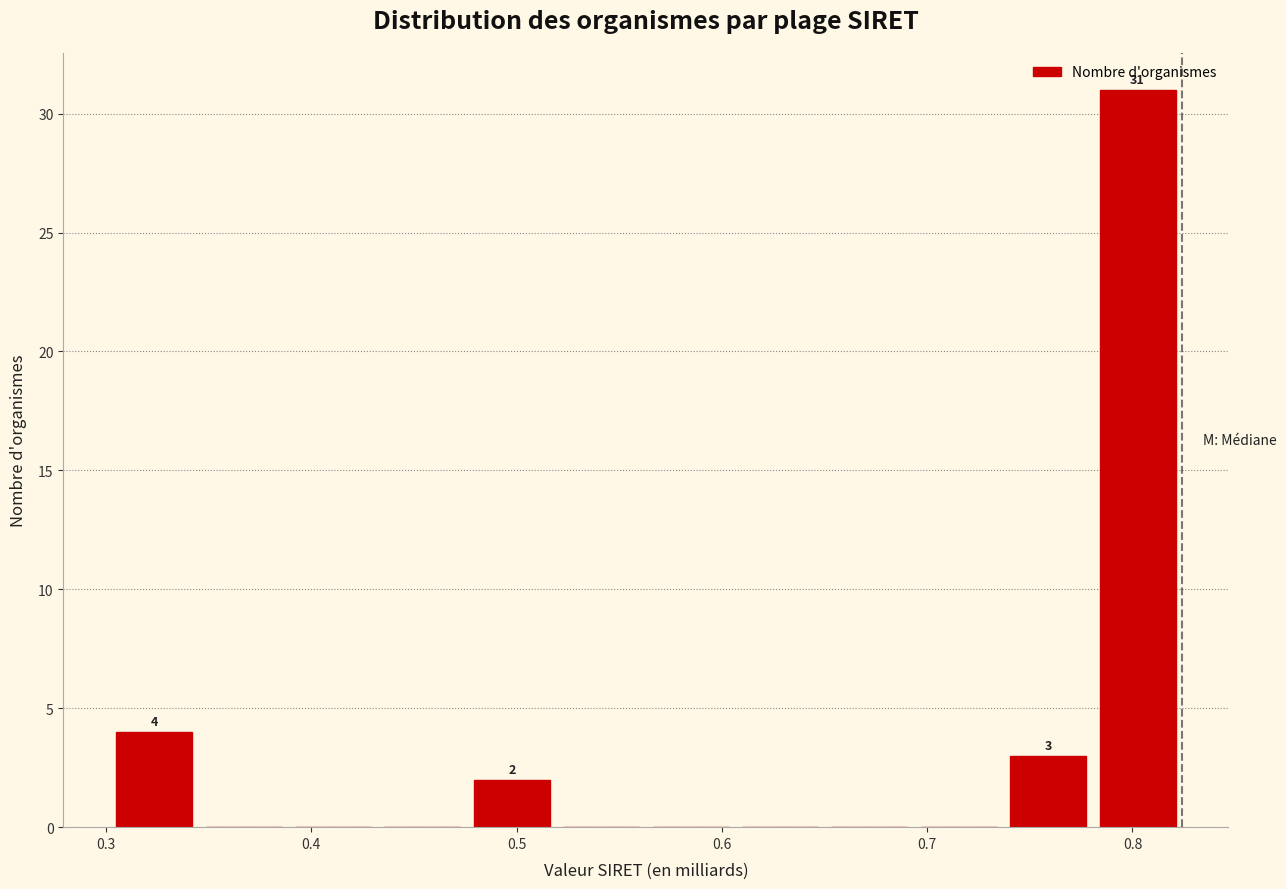

Which range on the x-axis has the tallest bar?

0.78 to 0.82